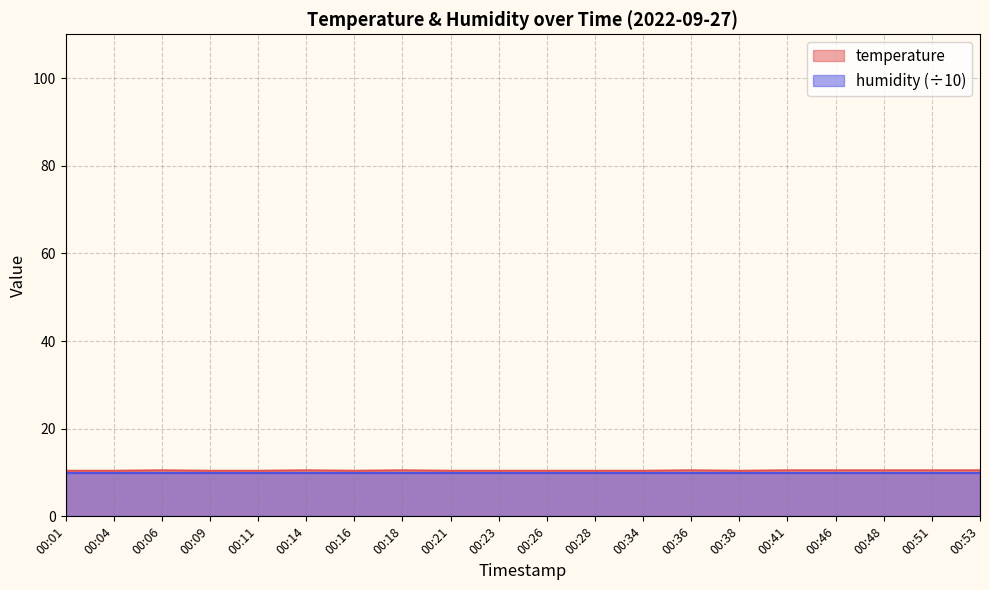

Is it true that the value at 00:53 is 10.5?

True